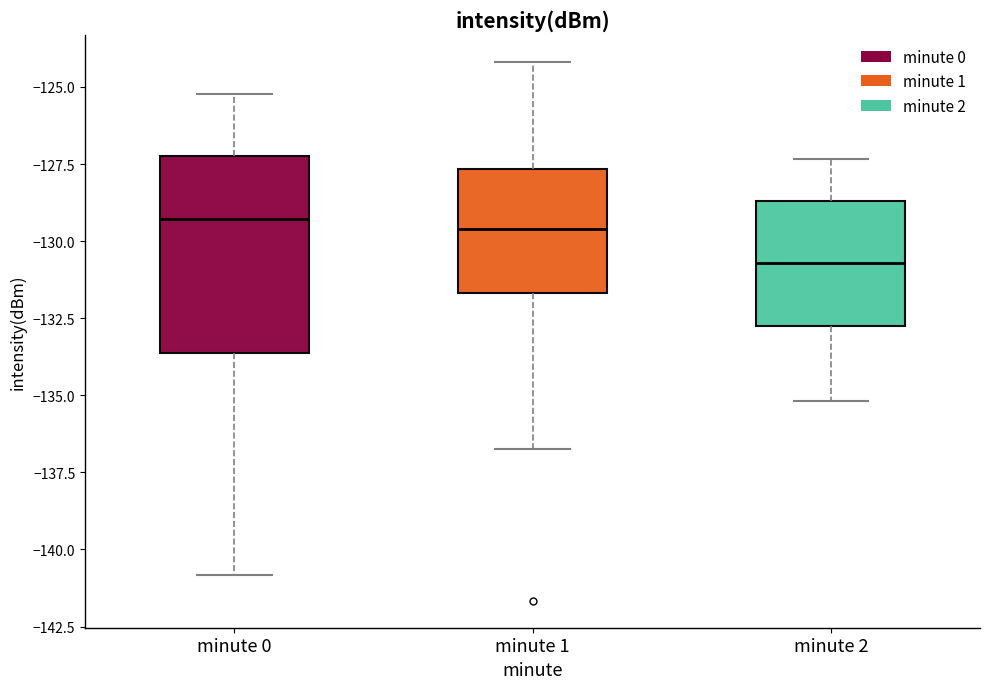

Comparing the boxes themselves (not the whiskers), which one is the tallest?

minute 0